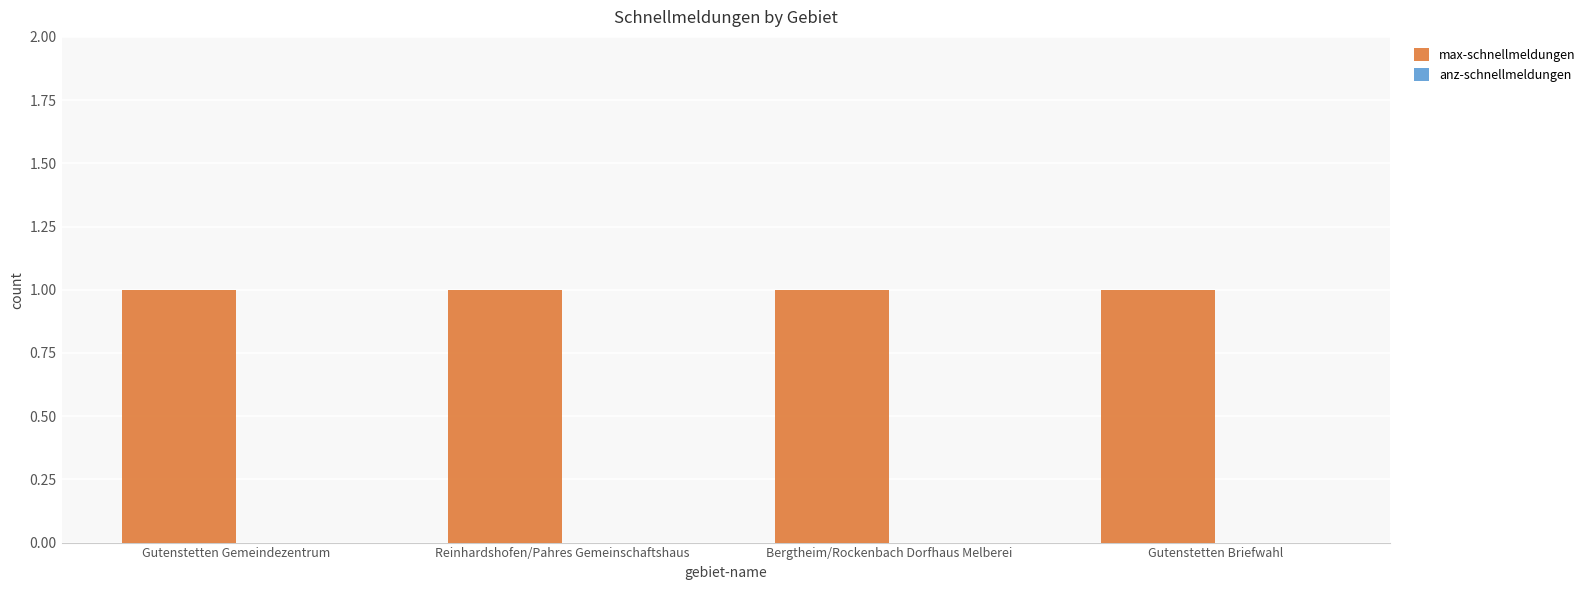

Rank the categories by anz-schnellmeldungen value from lowest to highest.

Gutenstetten Gemeindezentrum, Reinhardshofen/Pahres Gemeinschaftshaus, Bergtheim/Rockenbach Dorfhaus Melberei, Gutenstetten Briefwahl